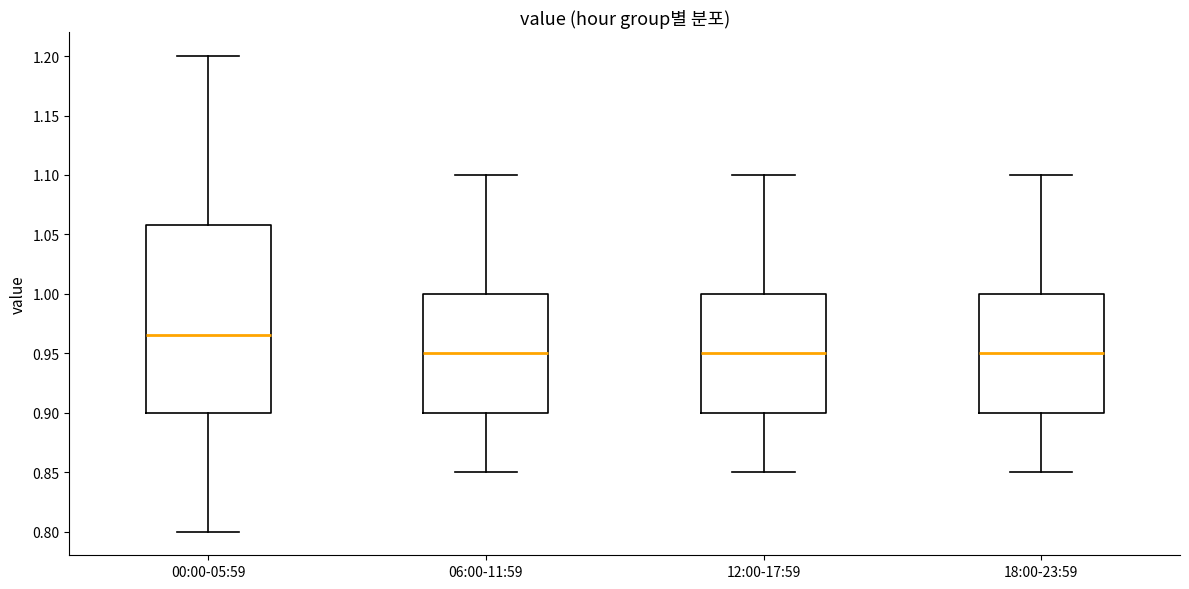

Reading left to right, transcribe this box plot: for each box, give where its median line is, the range the box spans, and where its two whiskers end, as read against the y-axis. The values are not printed on the chart, so give them approximately, as read against the axis.

00:00-05:59: median 0.965, box 0.900 to 1.060, whiskers 0.800 to 1.200
06:00-11:59: median 0.950, box 0.900 to 1.000, whiskers 0.850 to 1.100
12:00-17:59: median 0.950, box 0.900 to 1.000, whiskers 0.850 to 1.100
18:00-23:59: median 0.950, box 0.900 to 1.000, whiskers 0.850 to 1.100